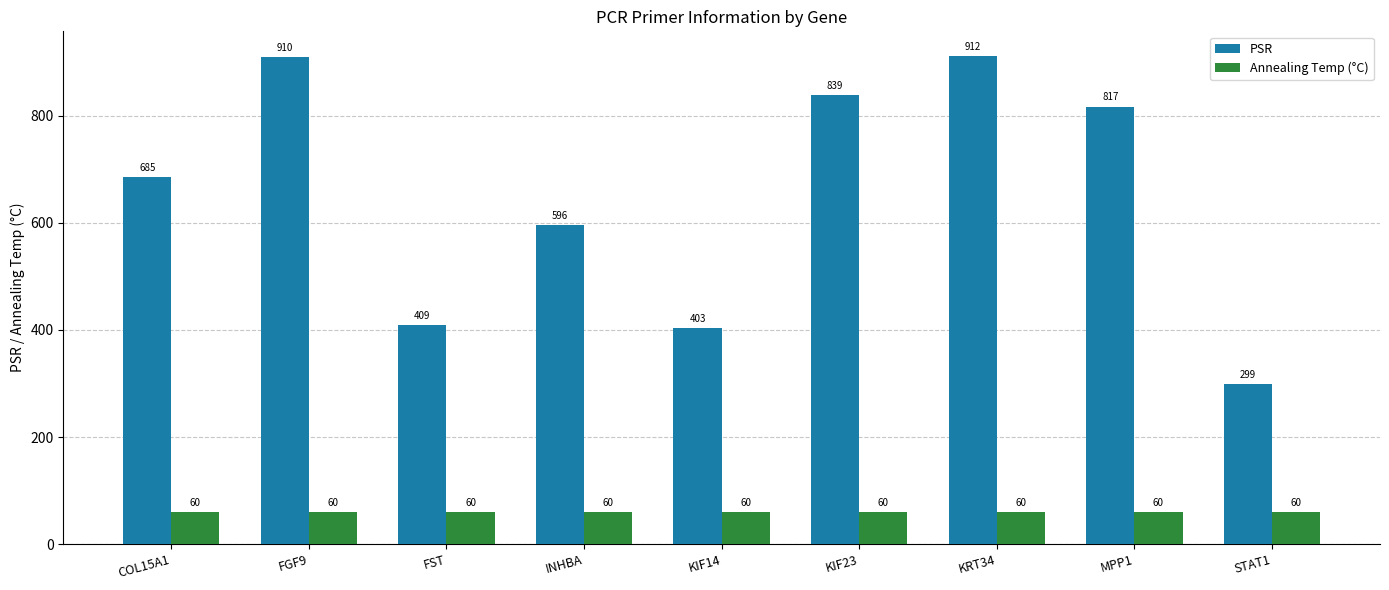

Reading left to right, transcribe all the data shown in this chart.

PSR: 685	910	409	596	403	839	912	817	299
Annealing Temp (°C): 60	60	60	60	60	60	60	60	60